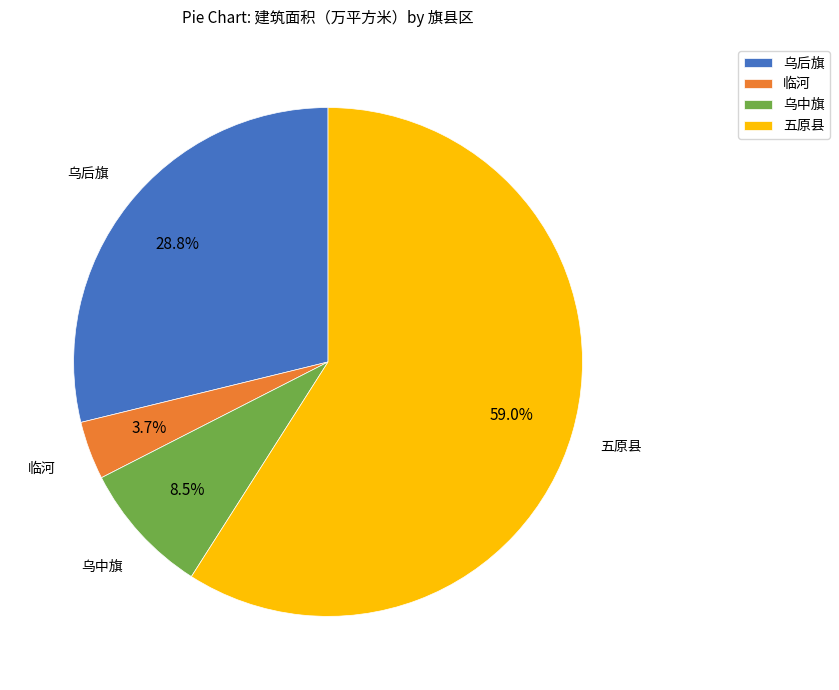

Combined, do 乌中旗 and 临河 account for over 50%?

No